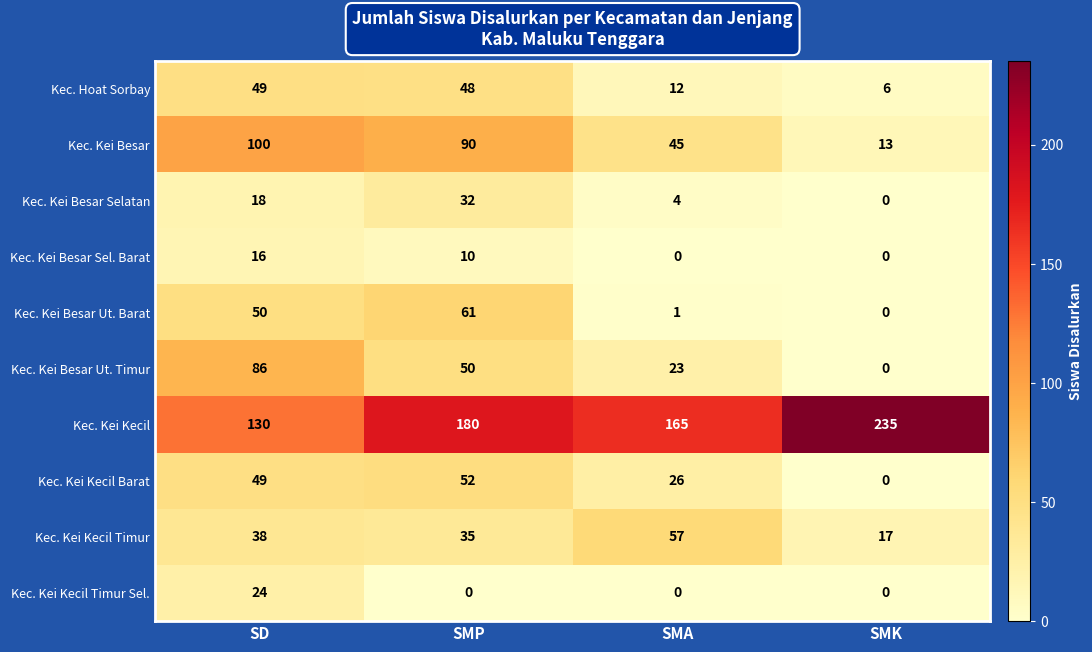

Where does the Kec. Kei Besar Sel. Barat series first go above 10?

SD